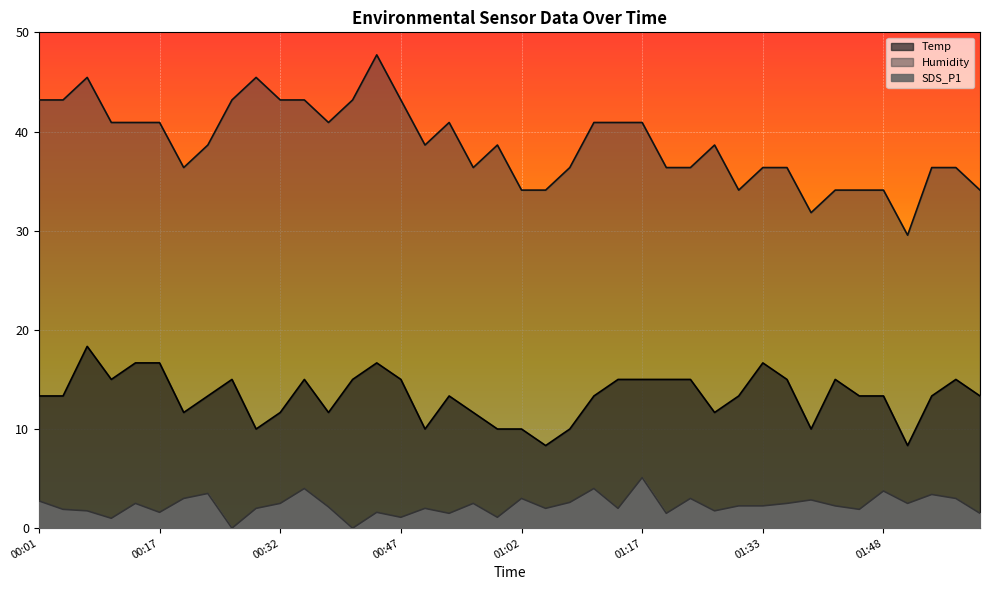

At 01:57, list the series in order from largest to smallest.

Humidity, Temp, SDS_P1